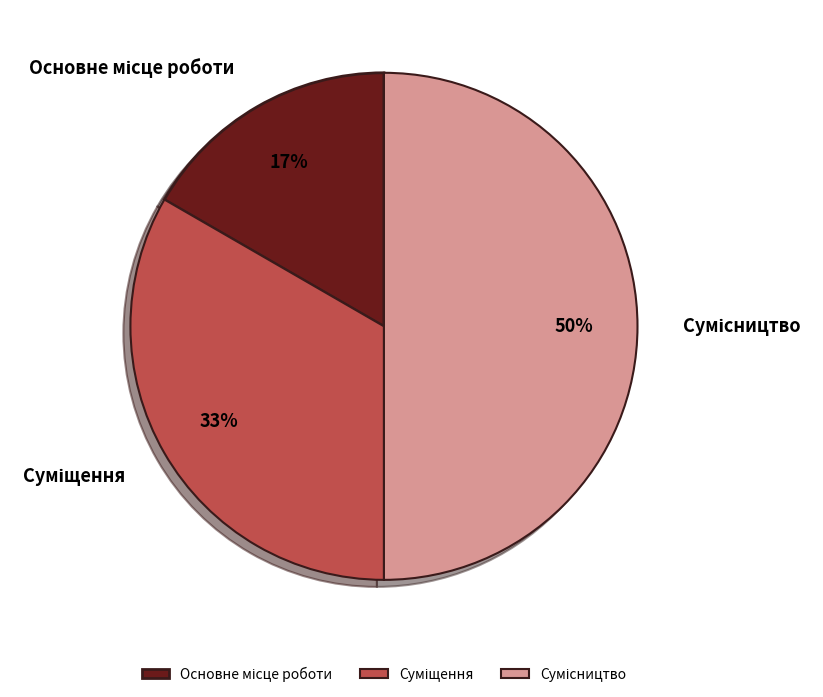

To the nearest percent, what is the average slice percentage?

33%